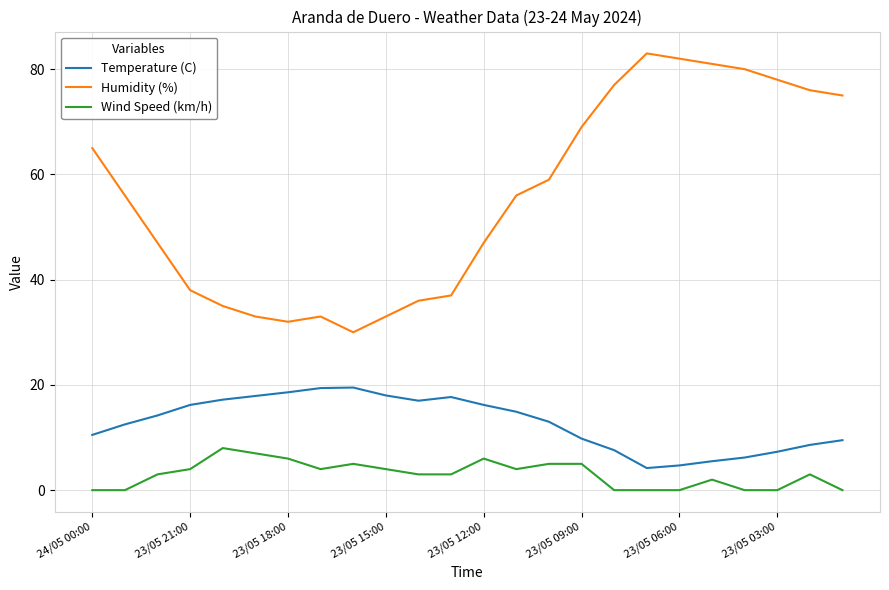

What is the greatest value displayed?

83.0